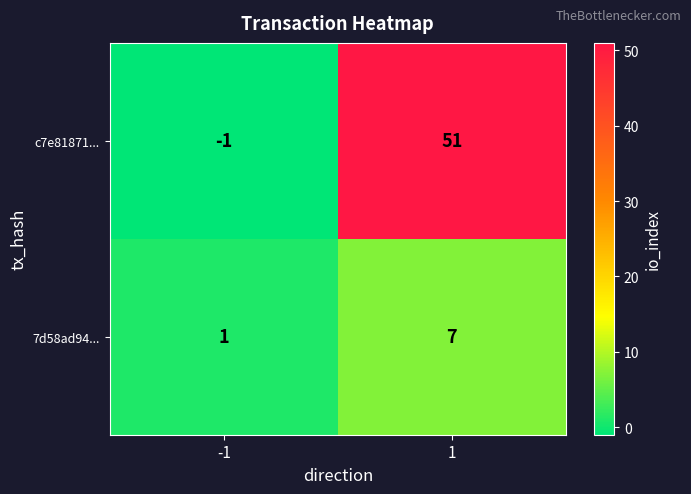

Which series has the largest range (max minus min)?

c7e81871...